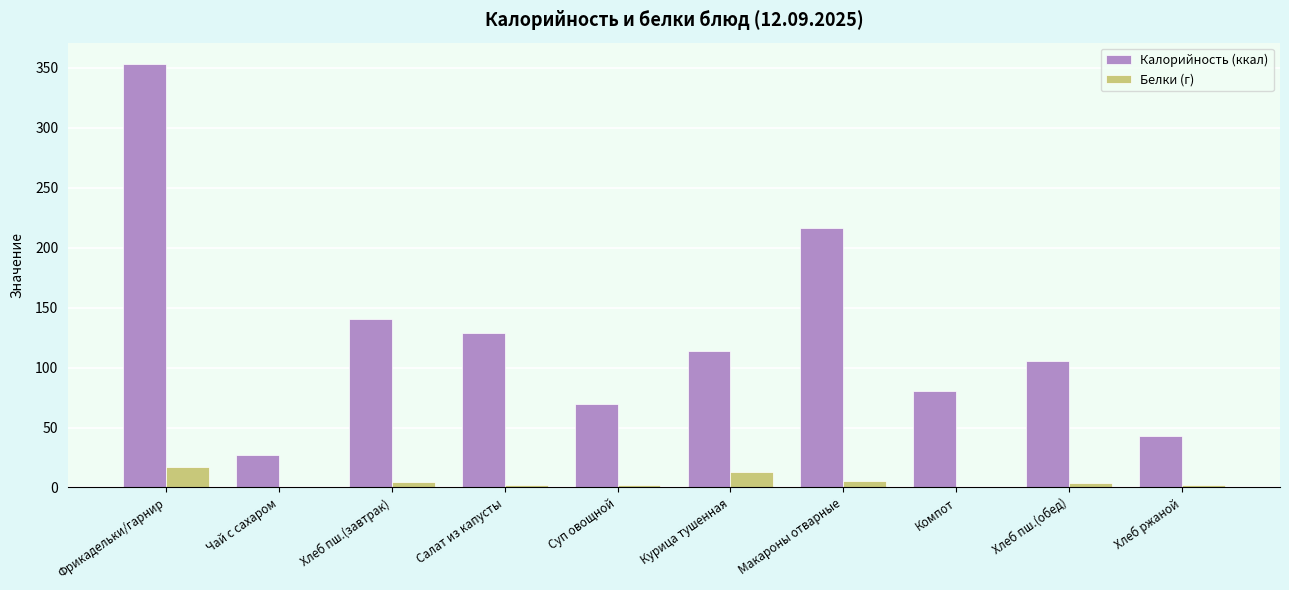

The Калорийность (ккал) series shows 216.5 at Макароны отварные. True or false?

True